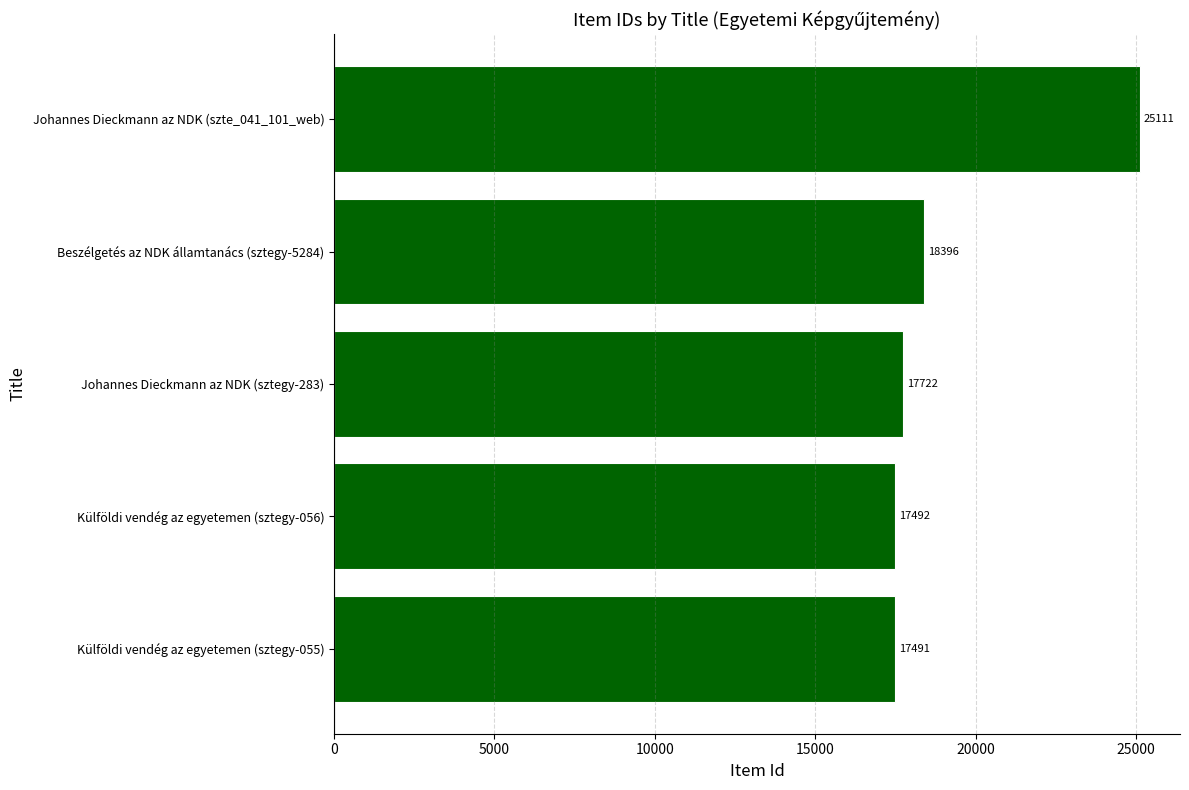

Reading bottom to top, what are all the values shown in this chart?

17491	17492	17722	18396	25111